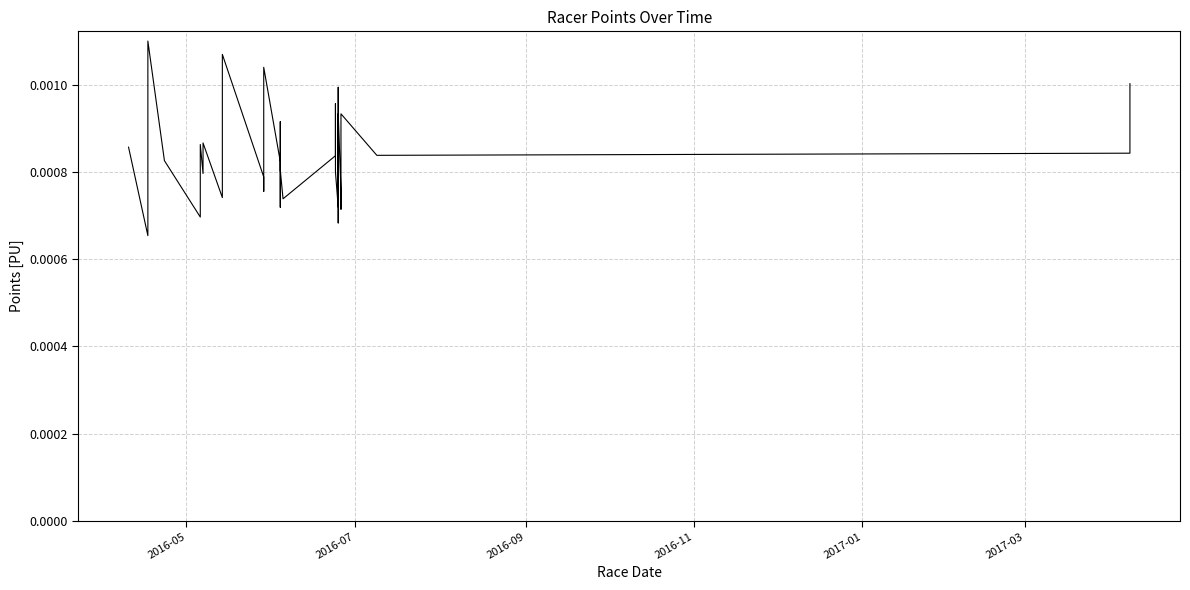

Is it true that the value at 32 is 0.0?

False